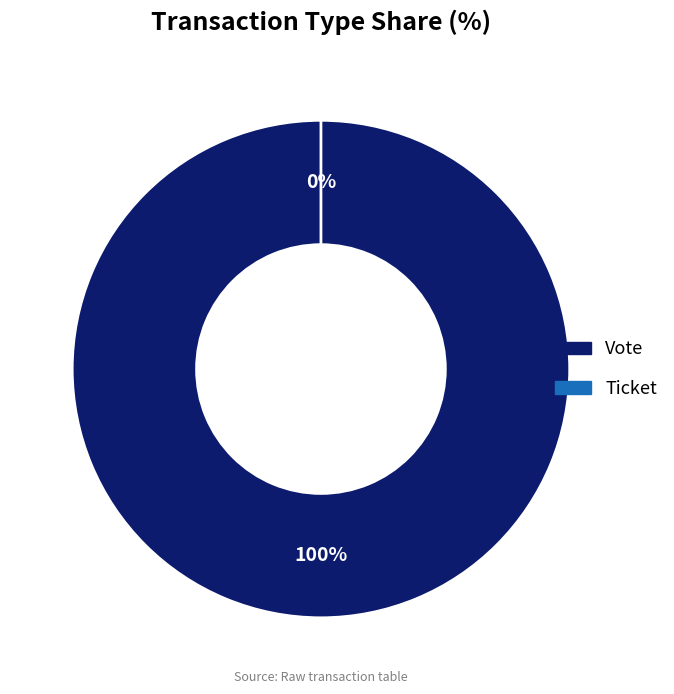

Is it true that Vote is 100% of the pie?

True